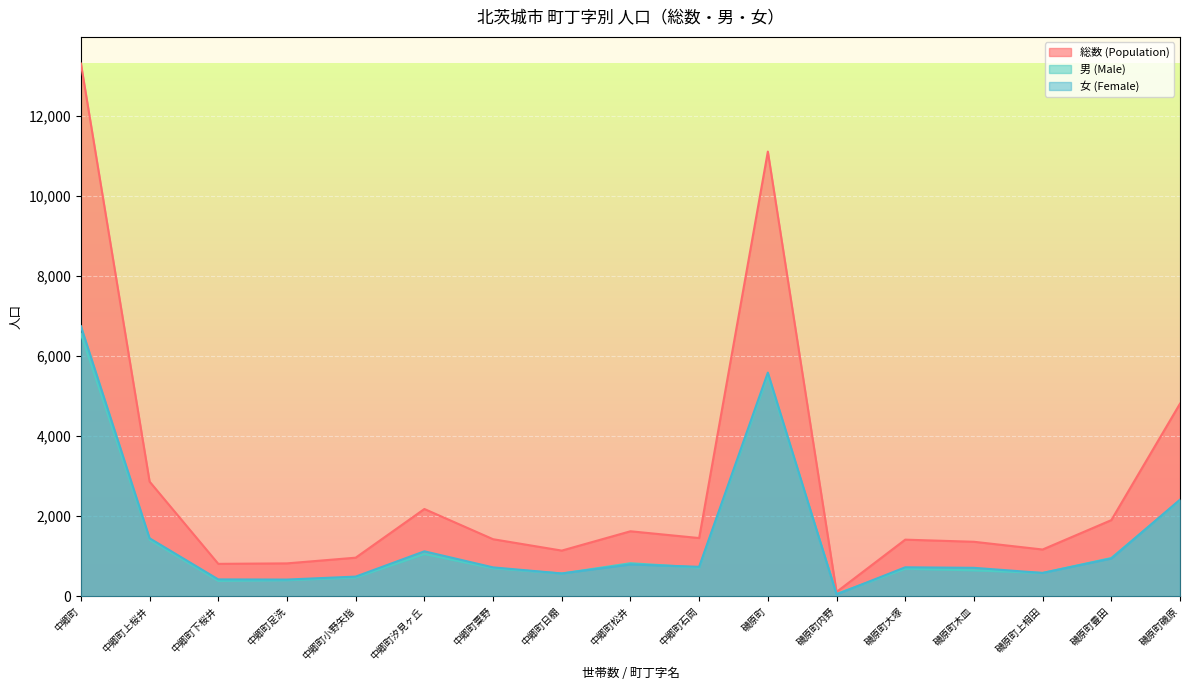

Is it true that 総数 (Population) equals 1363 at 磯原町木皿?

True